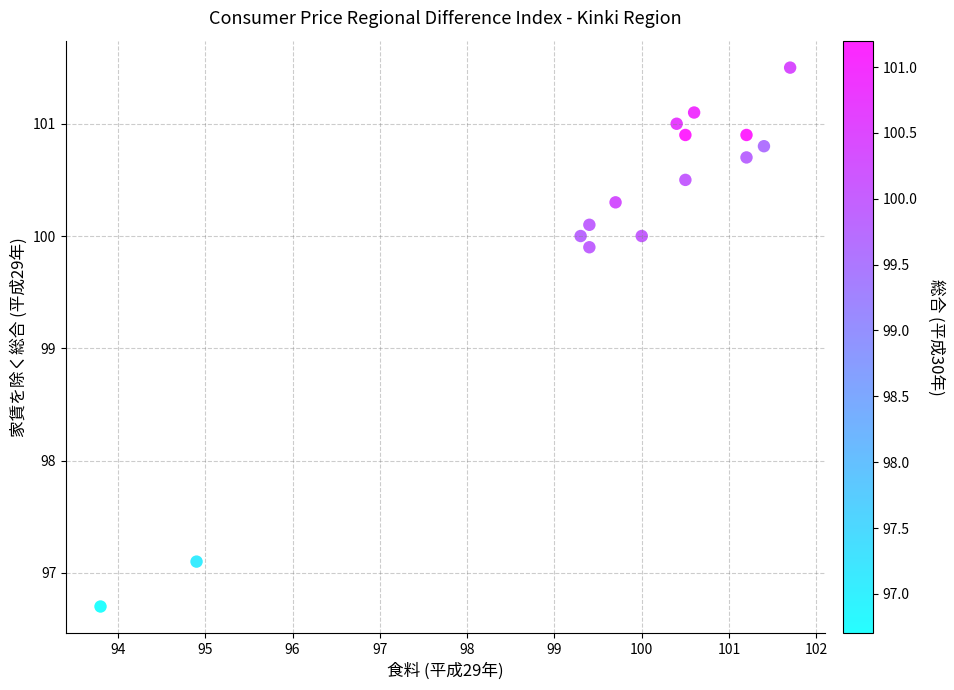

What is the range of Y values (max minus min)?

4.8